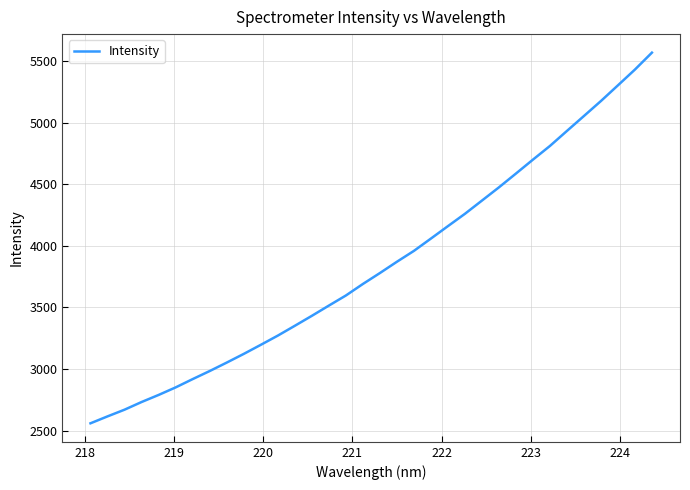

Reading left to right, what are all the values shown in this chart?

2558.8	2615.0	2669.4	2731.6	2789.1	2850.3	2917.8	2983.3	3051.9	3122.4	3196.0	3270.9	3350.7	3431.6	3514.7	3596.7	3690.3	3779.0	3870.8	3959.1	4059.1	4160.1	4260.2	4367.5	4475.1	4587.1	4700.2	4811.3	4933.3	5054.5	5176.2	5303.5	5431.5	5568.8